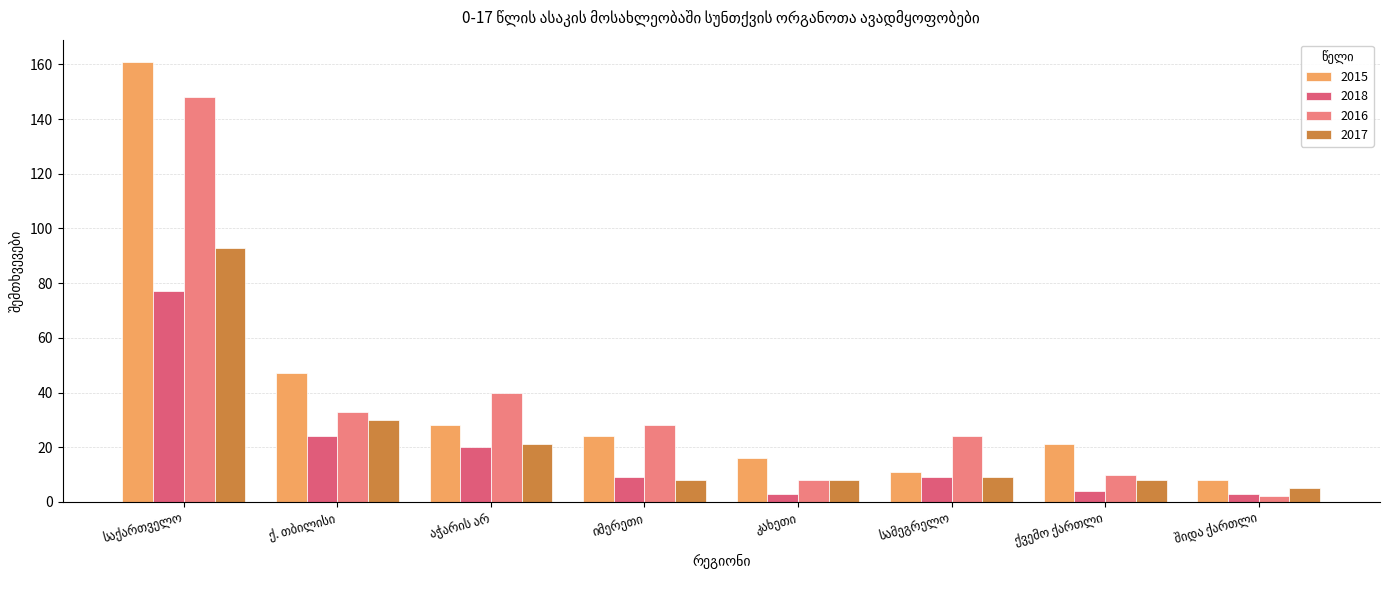

At which label is 2016 closest to 75?

აჭარის არ